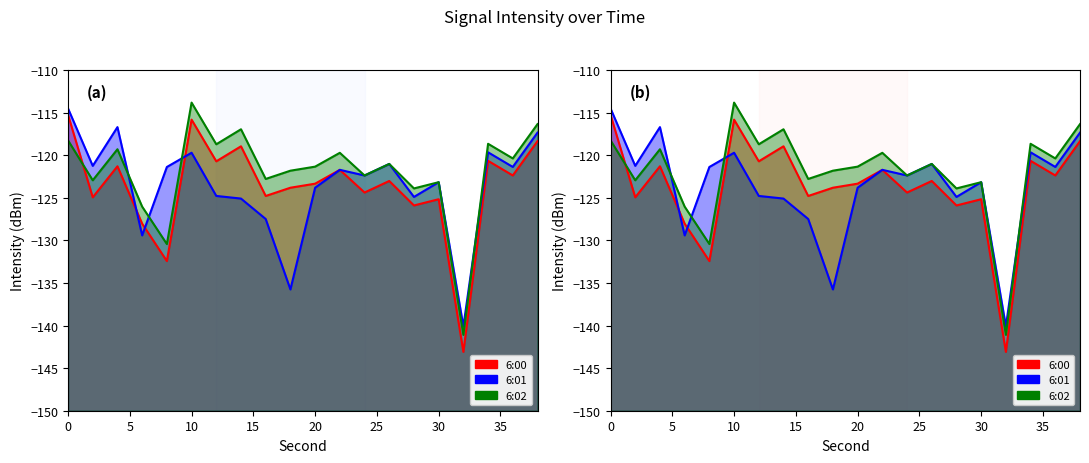

Which has a higher value, 36 or 12?

12